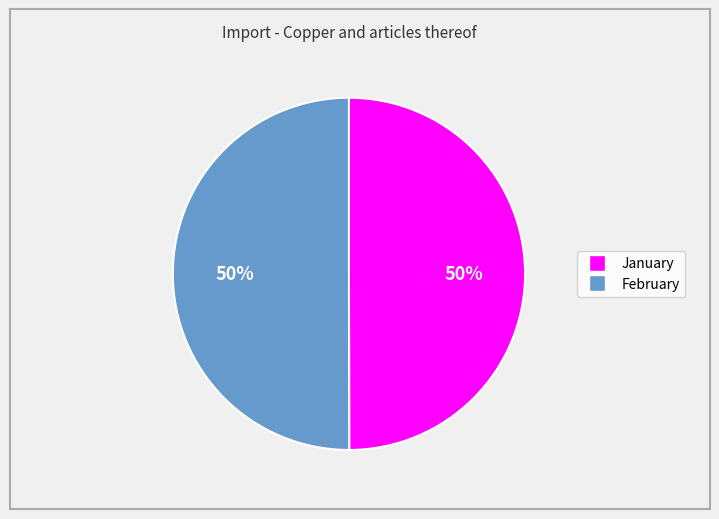

Is the sum of January and February greater than half?

Yes